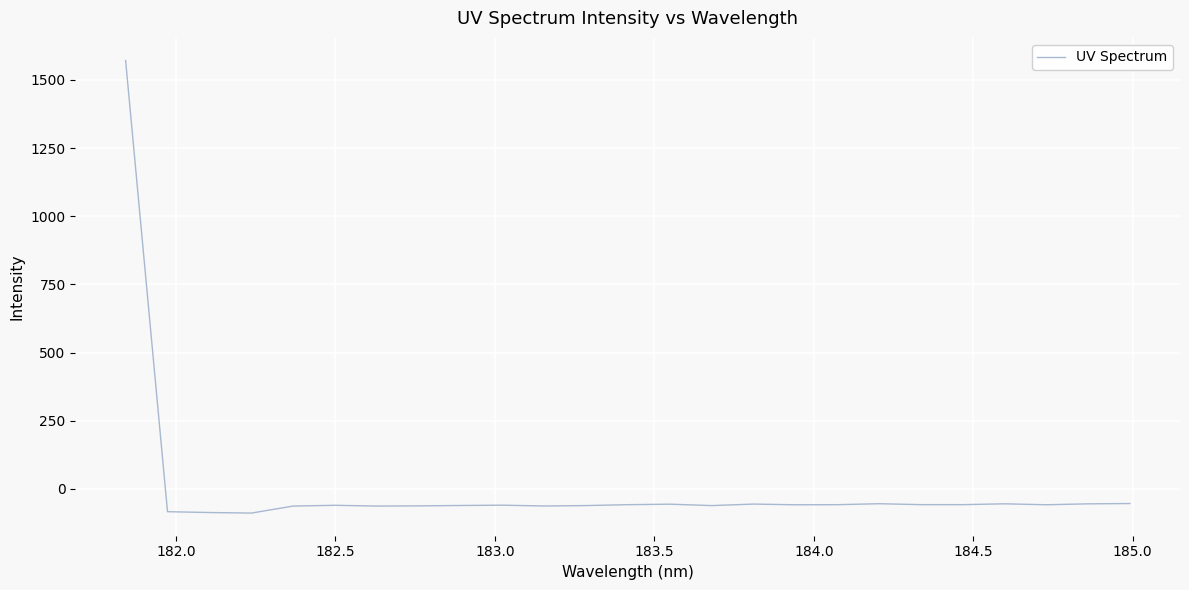

What is the minimum value shown in the chart?

-88.6